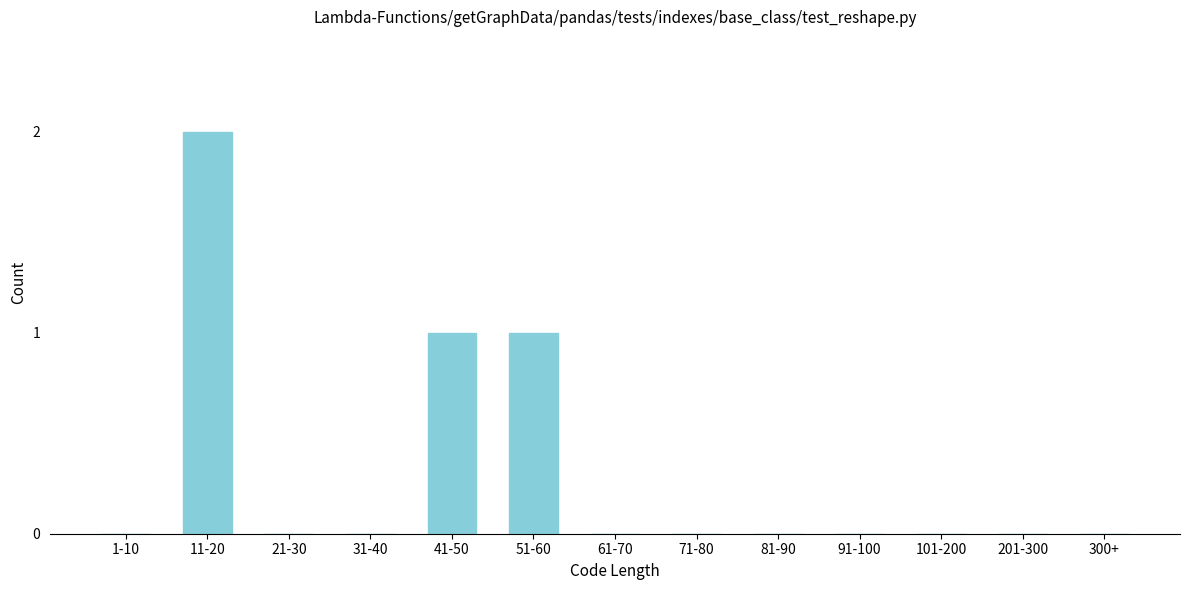

Reading left to right, extract all data points from this chart.

1-10=0	11-20=2	21-30=0	31-40=0	41-50=1	51-60=1	61-70=0	71-80=0	81-90=0	91-100=0	101-200=0	201-300=0	300+=0